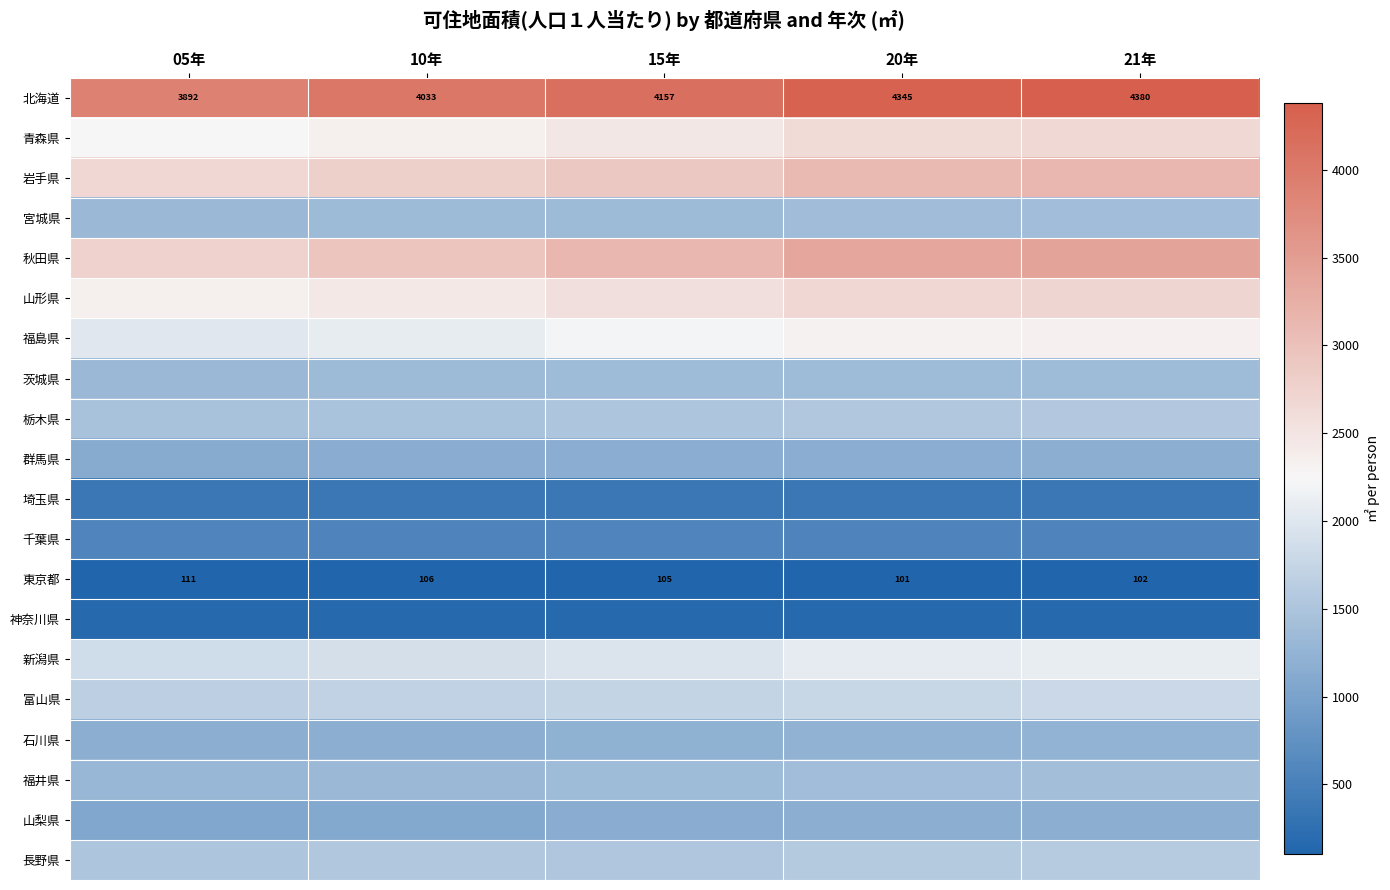

True or false: 東京都 has a value of 105.7 at 10年.

True